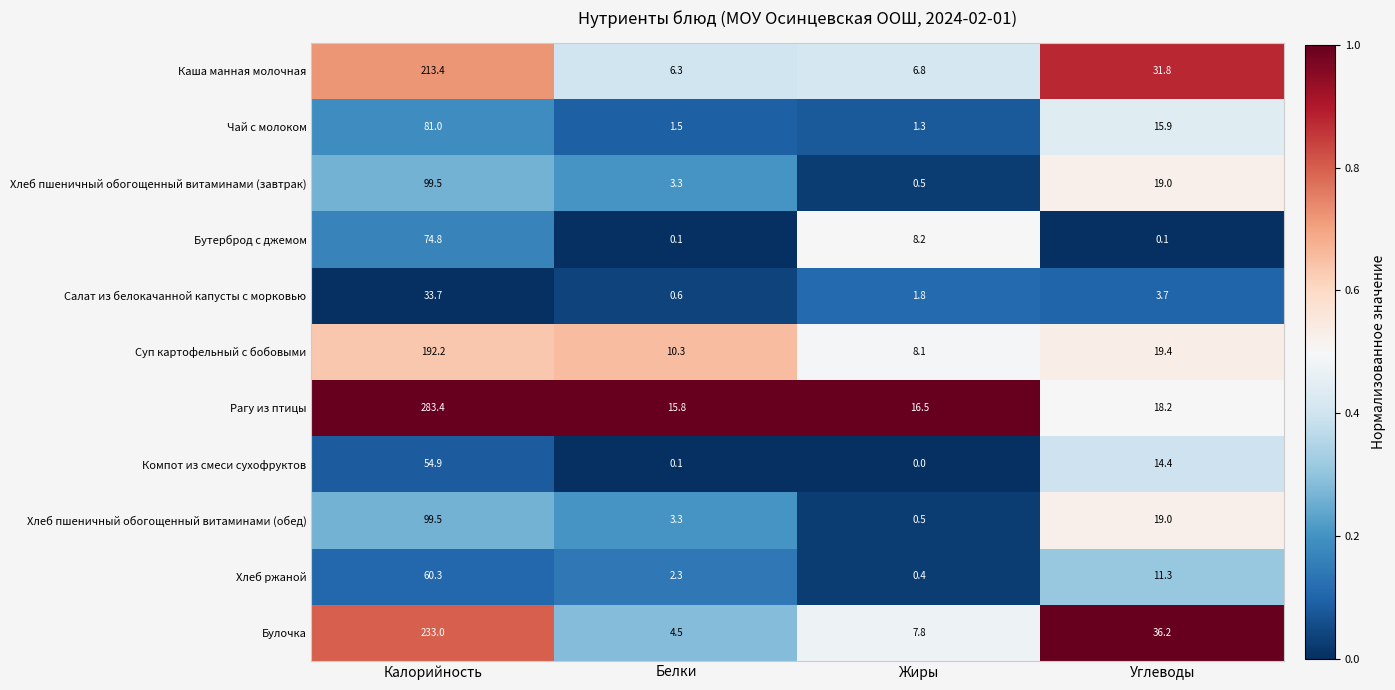

What is the lowest value of the Каша манная молочная series?

6.3